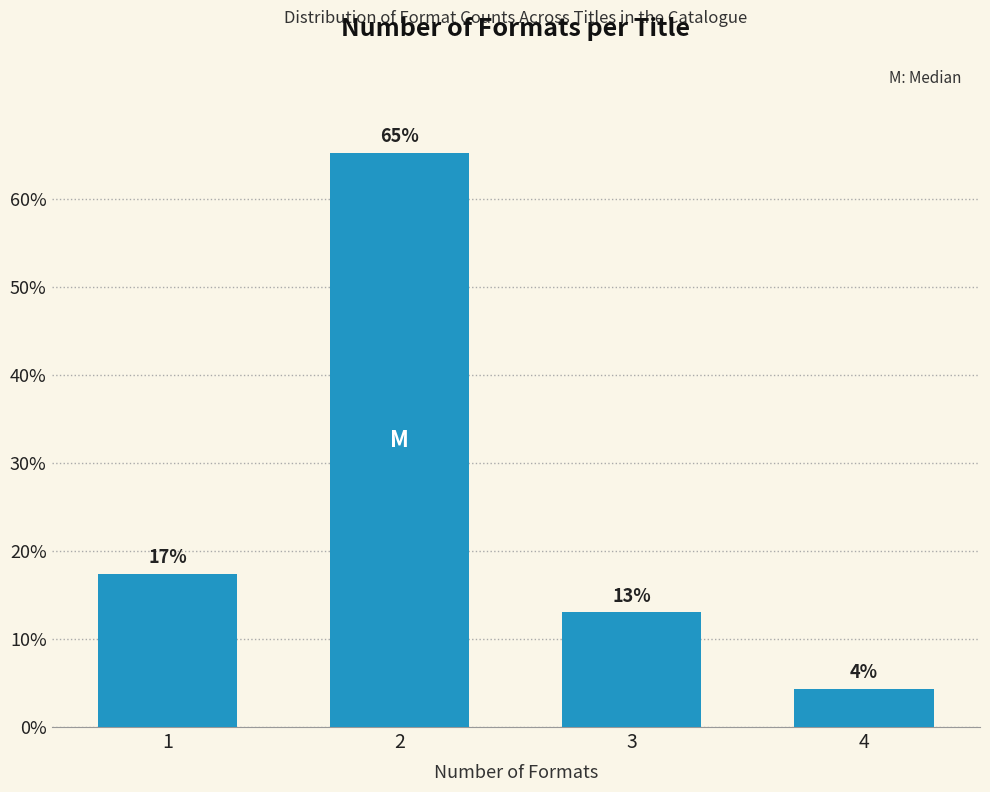

Rank the categories by value from highest to lowest.

2, 1, 3, 4